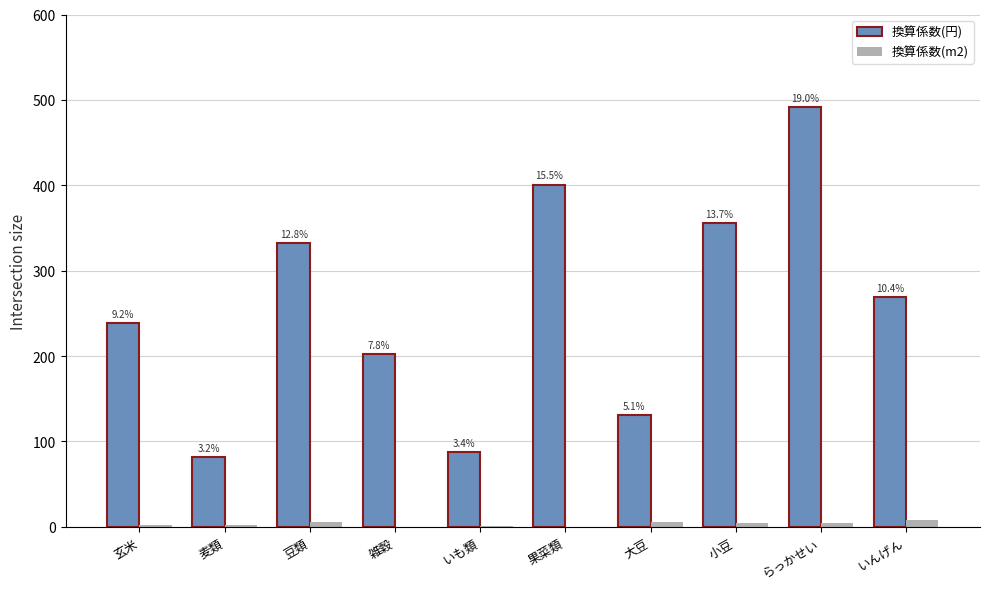

How many groups of bars are there?

10